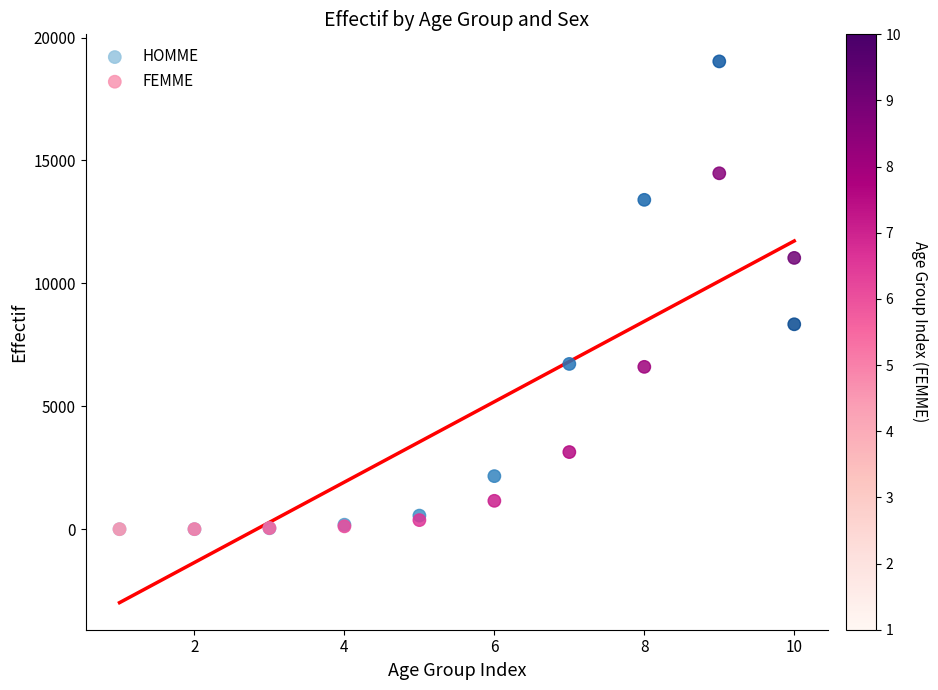

In the HOMME series, what Y value is closest to 9517?

8338